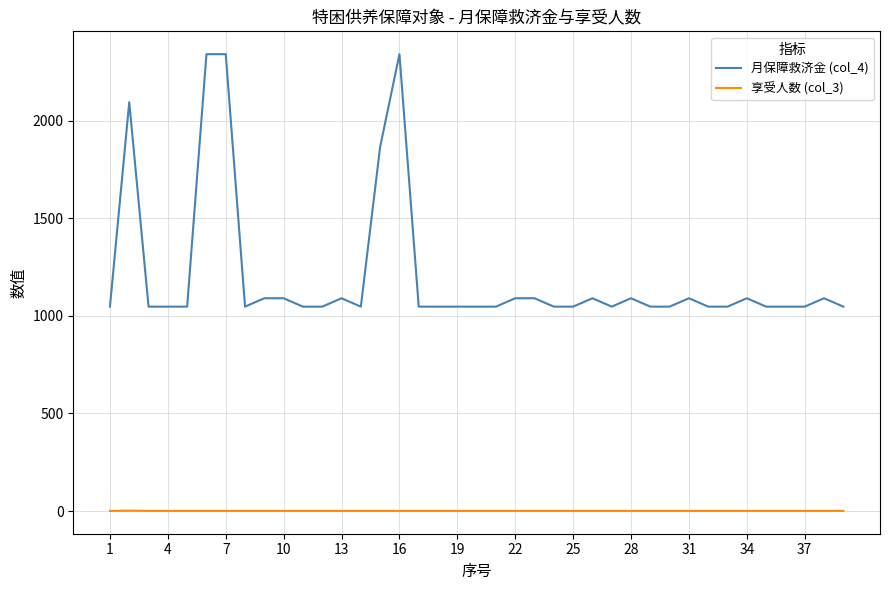

What is the lowest value of the 月保障救济金 (col_4) series?

1047